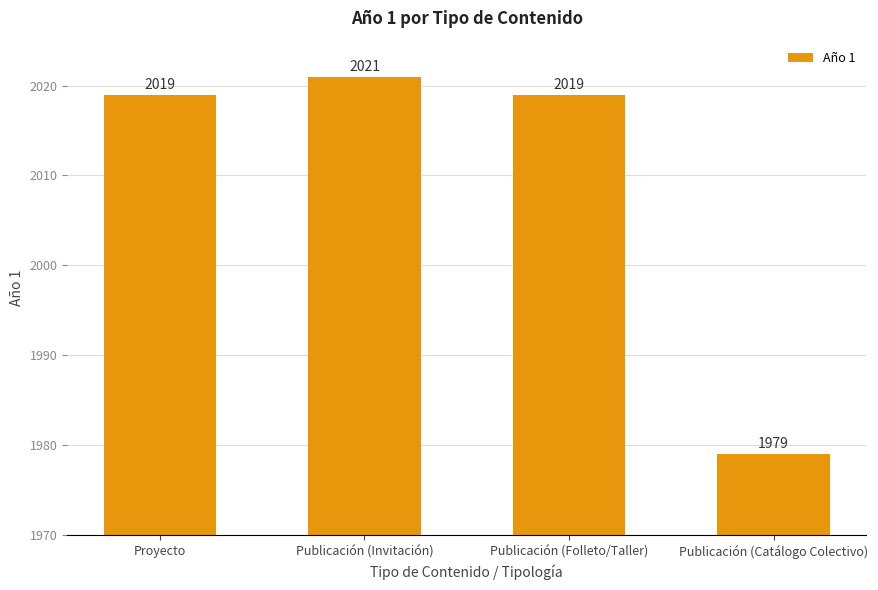

What is the label of the 4th bar from the right?

Proyecto